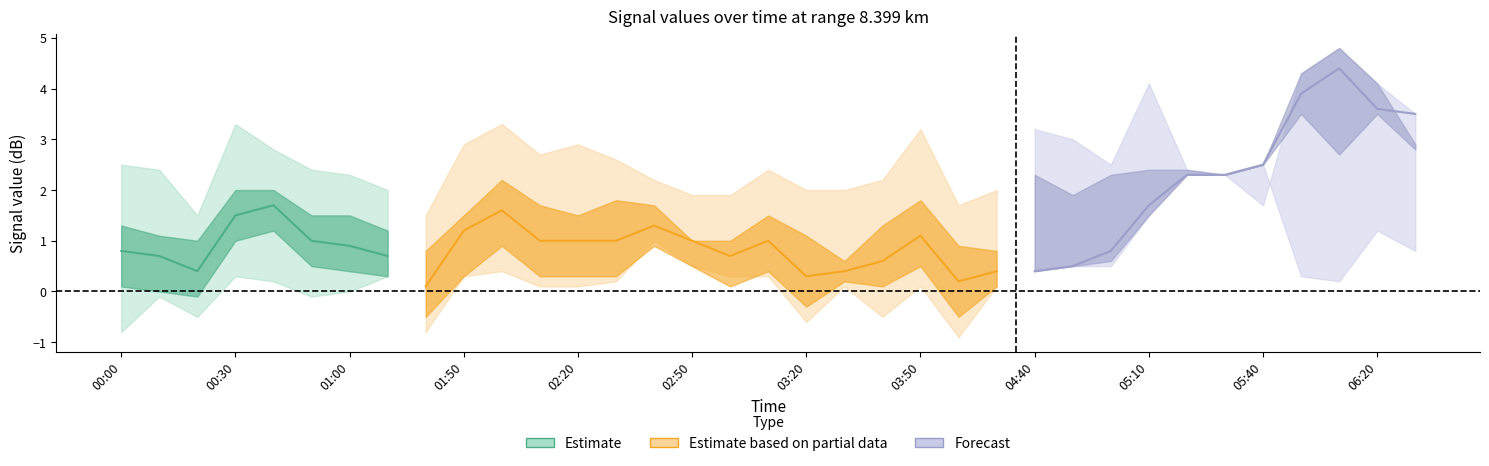

How many lines are shown in the chart?

5